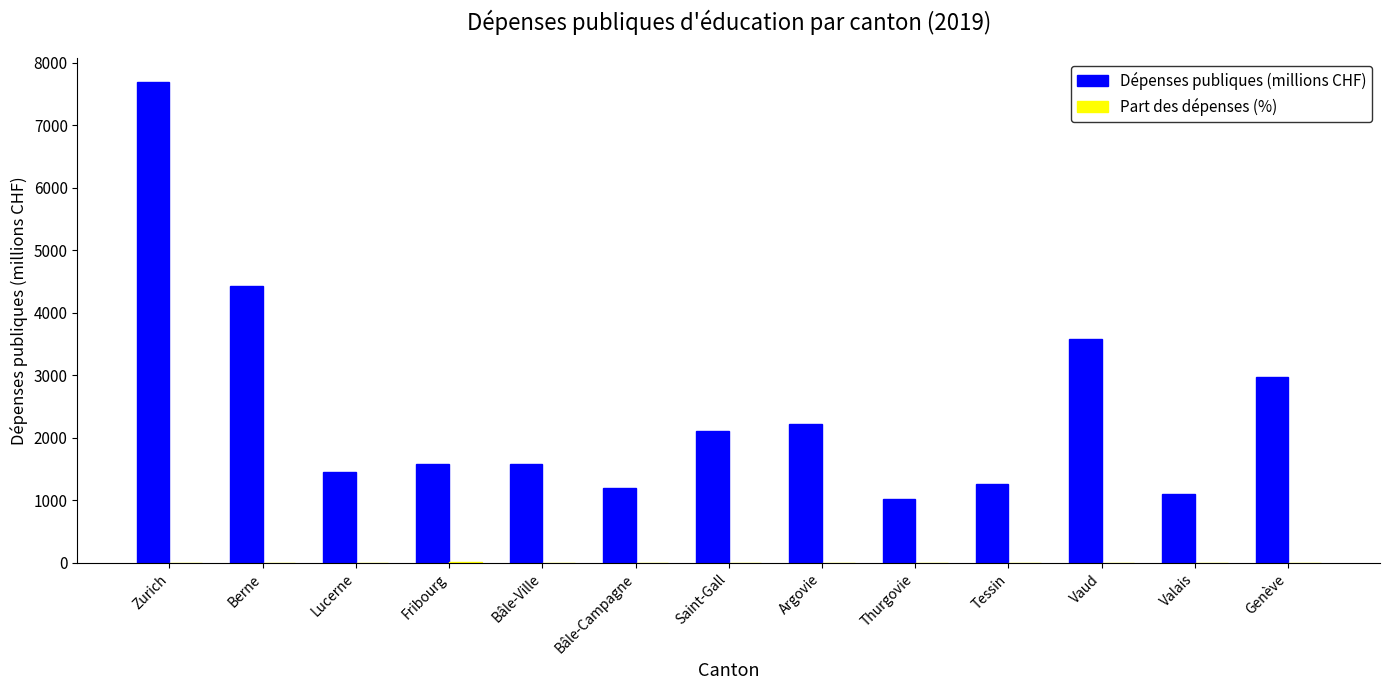

At which category is the sum across all series the highest?

Zurich